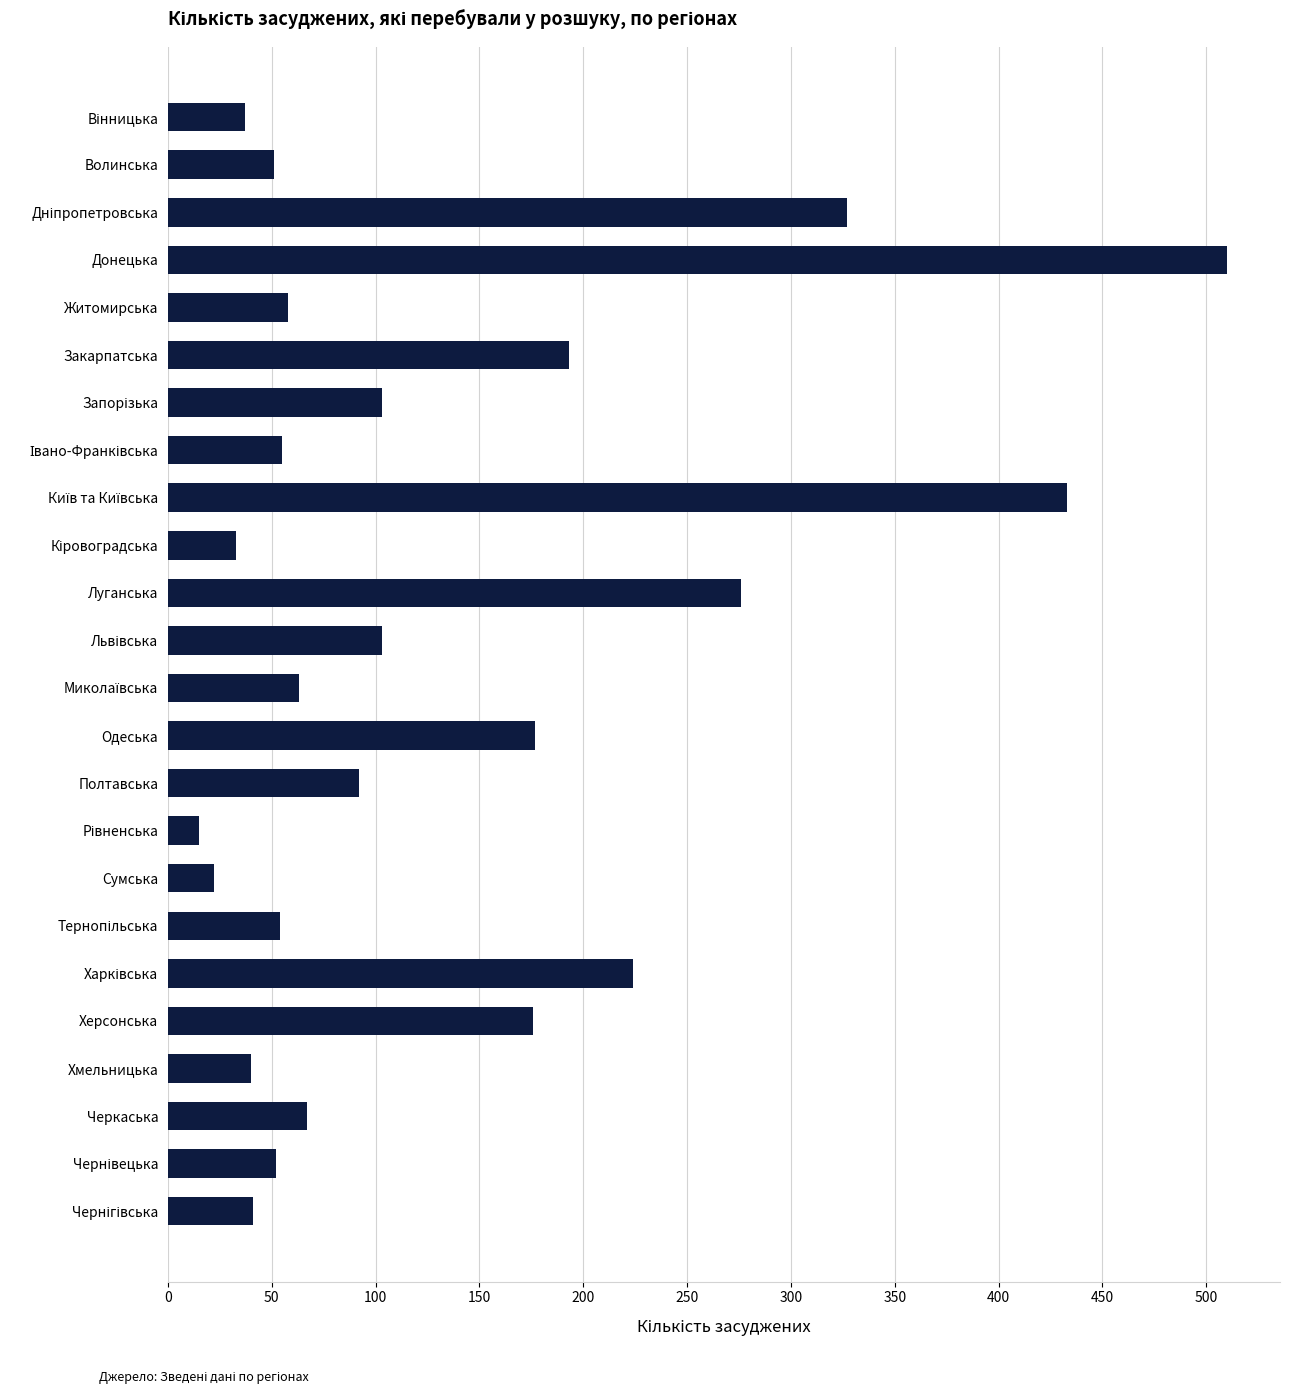

What is the ratio of the value at Волинська to the value at Сумська?

2.3